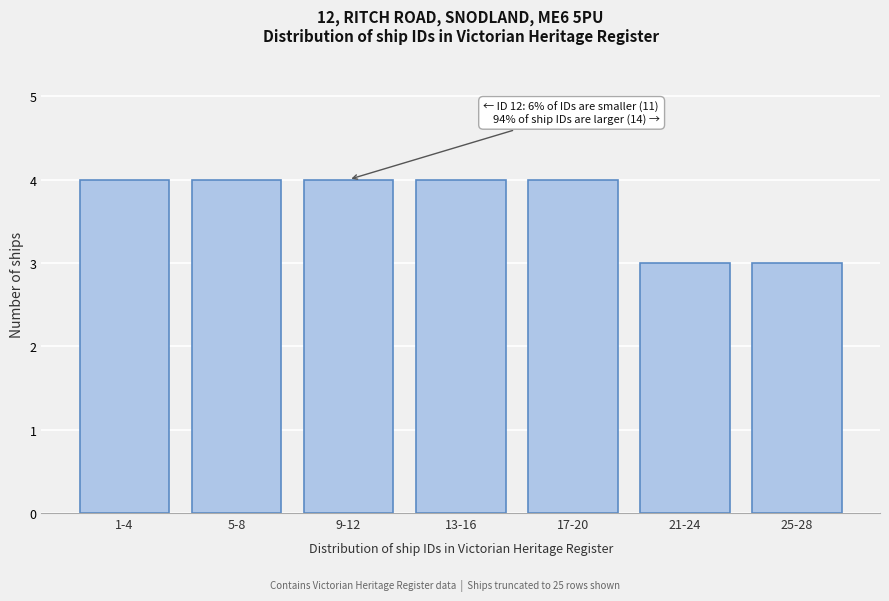

Reading left to right, what are all the values shown in this chart?

4	4	4	4	4	3	3